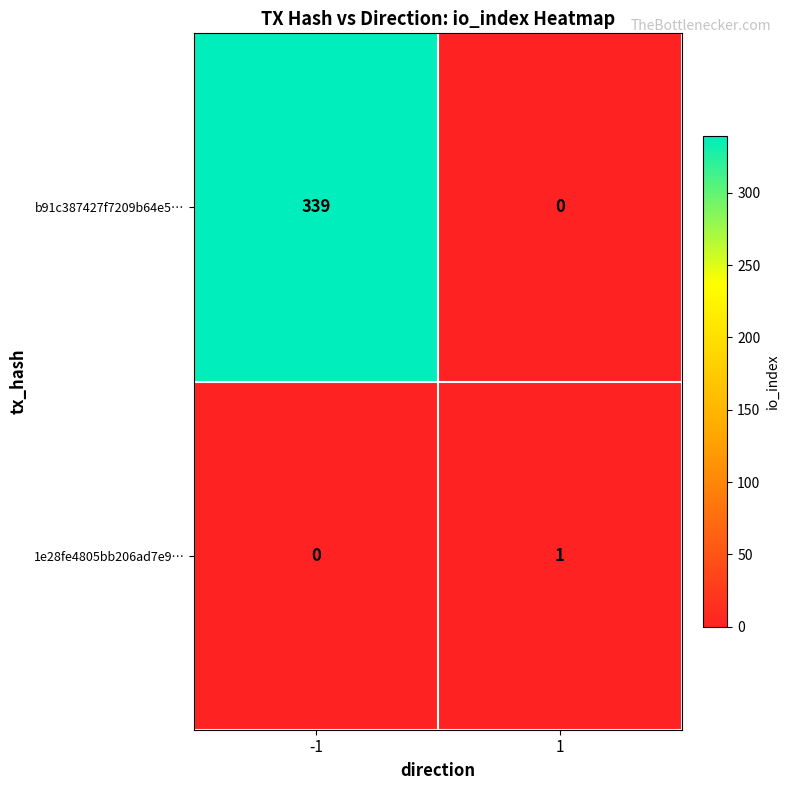

What is the greatest value displayed?

339